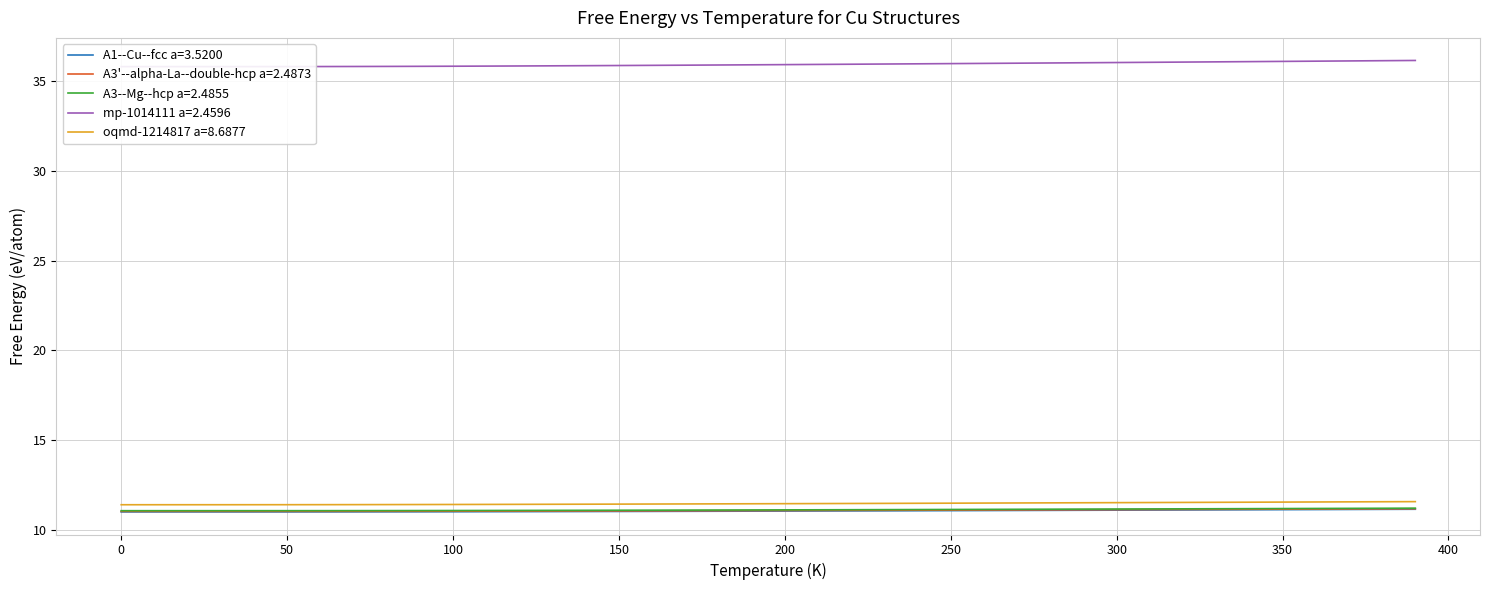

True or false: oqmd-1214817 a=8.6877 and A1--Cu--fcc a=3.5200 cross at least once.

False